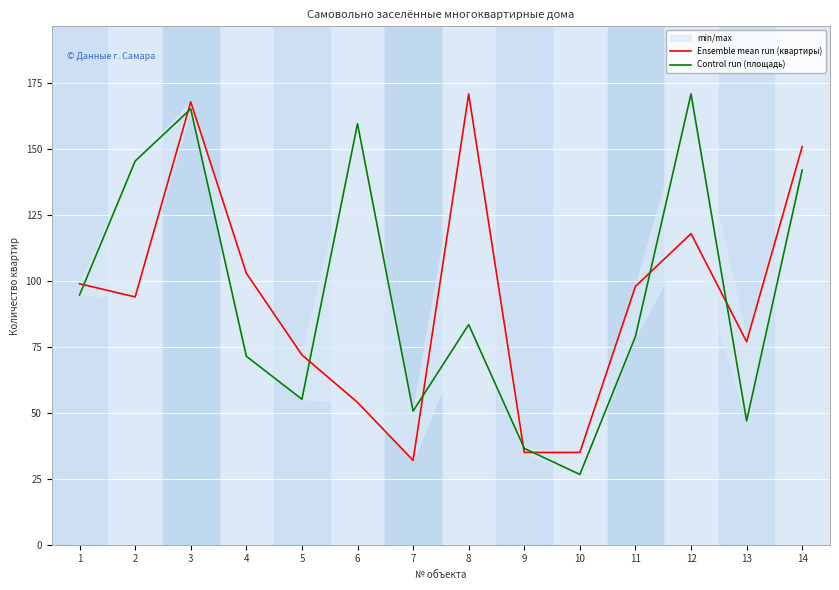

What is the sum of the Control run (площадь) values at 7 and 8?

134.2